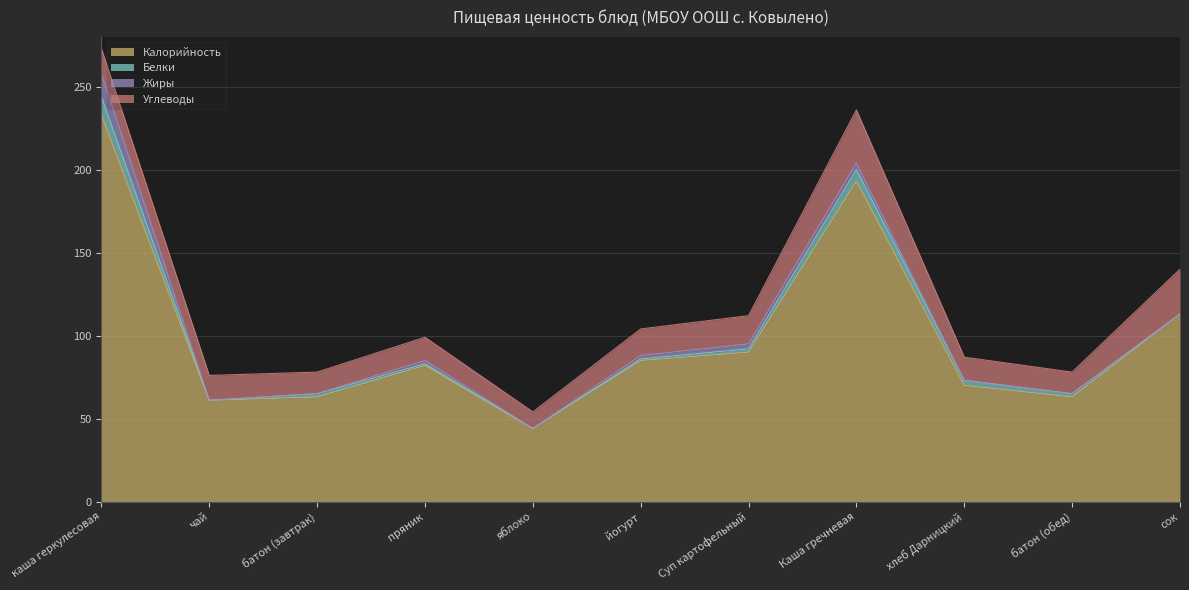

True or false: Жиры and Калорийность cross at least once.

False